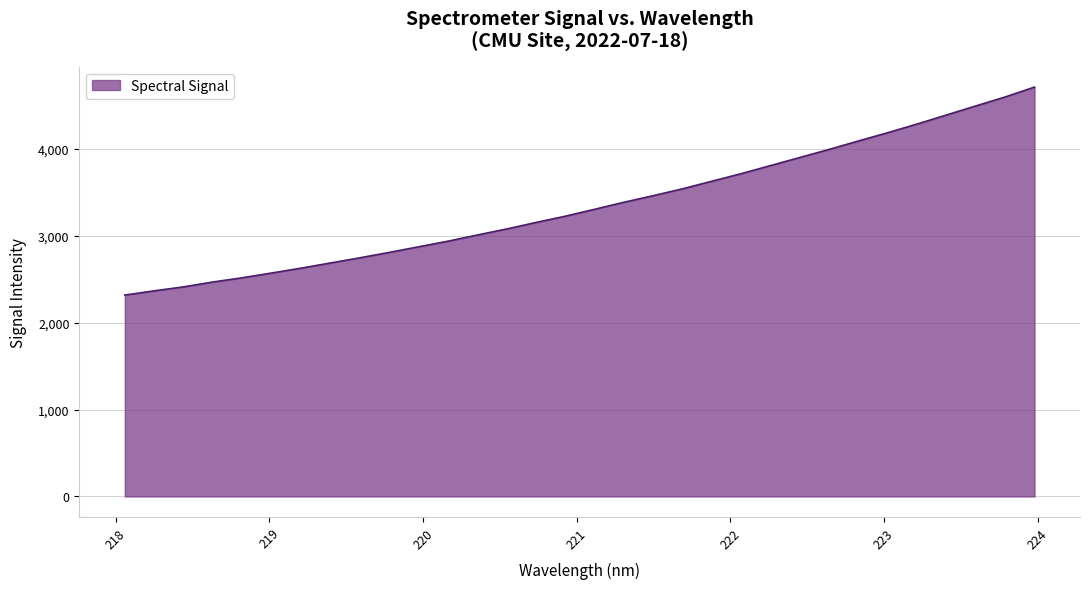

What is the maximum value shown in the chart?

4709.4